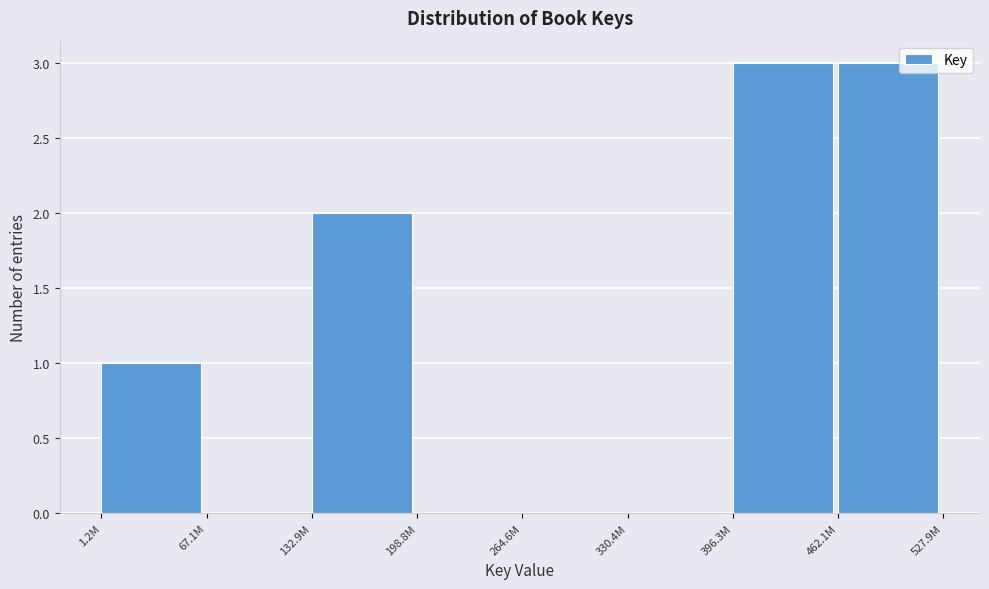

Reading right to left, list all the values displayed in this chart.

462.1M=3	396.3M=3	330.4M=0	264.6M=0	198.8M=0	132.9M=2	67.1M=0	1.2M=1